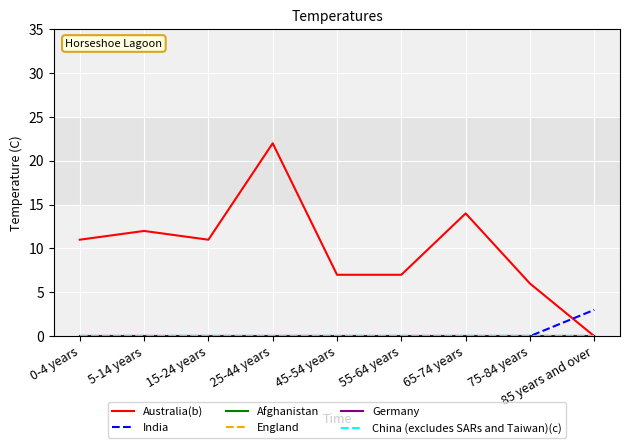

True or false: Australia(b) and England cross at least once.

False